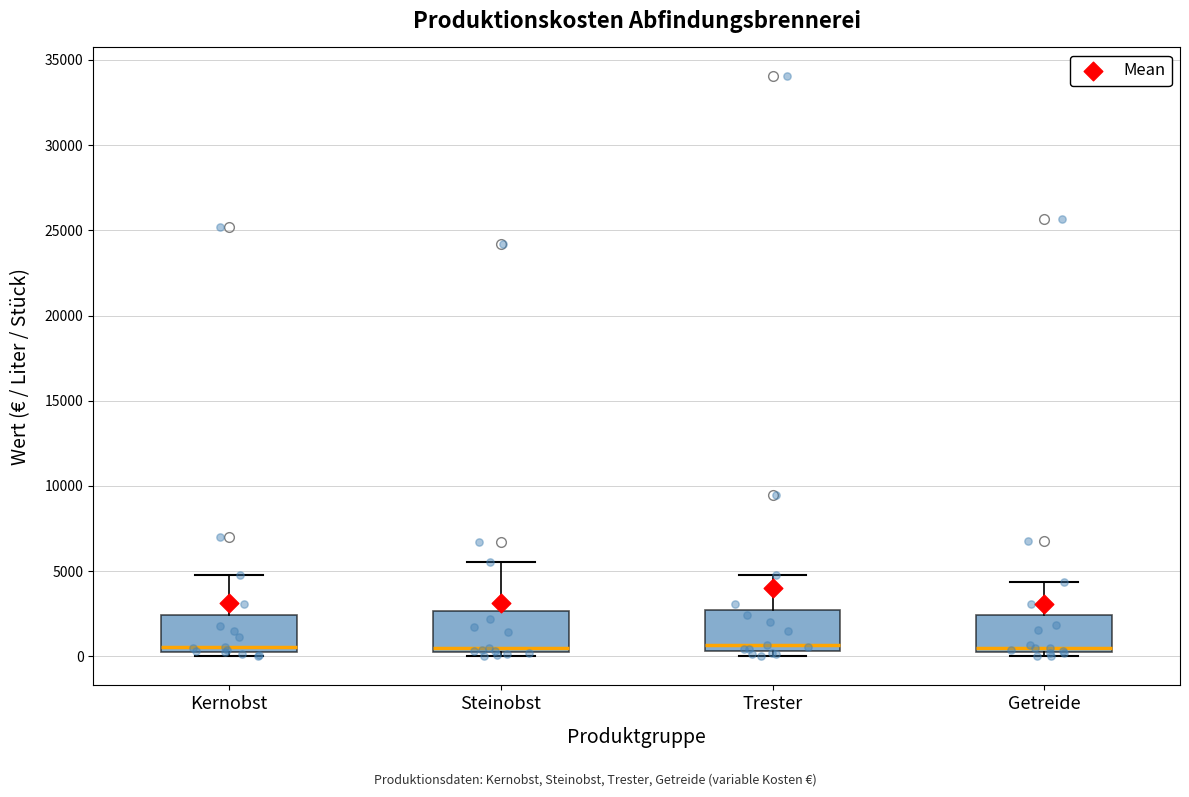

Reading left to right, transcribe this box plot: for each box, give where its median line is, the range the box spans, and where its two whiskers end, as read against the y-axis. The values are not printed on the chart, so give them approximately, as read against the axis.

Kernobst: median 500 (just above the box's lower edge), box 500 to 2500, whiskers 0 to 4500
Steinobst: median 500, box 0 to 2500, whiskers 0 (just below the box's lower edge) to 5500
Trester: median 500 (just above the box's lower edge), box 500 to 2500, whiskers 0 to 5000
Getreide: median 500, box 0 to 2500, whiskers 0 (just below the box's lower edge) to 4500